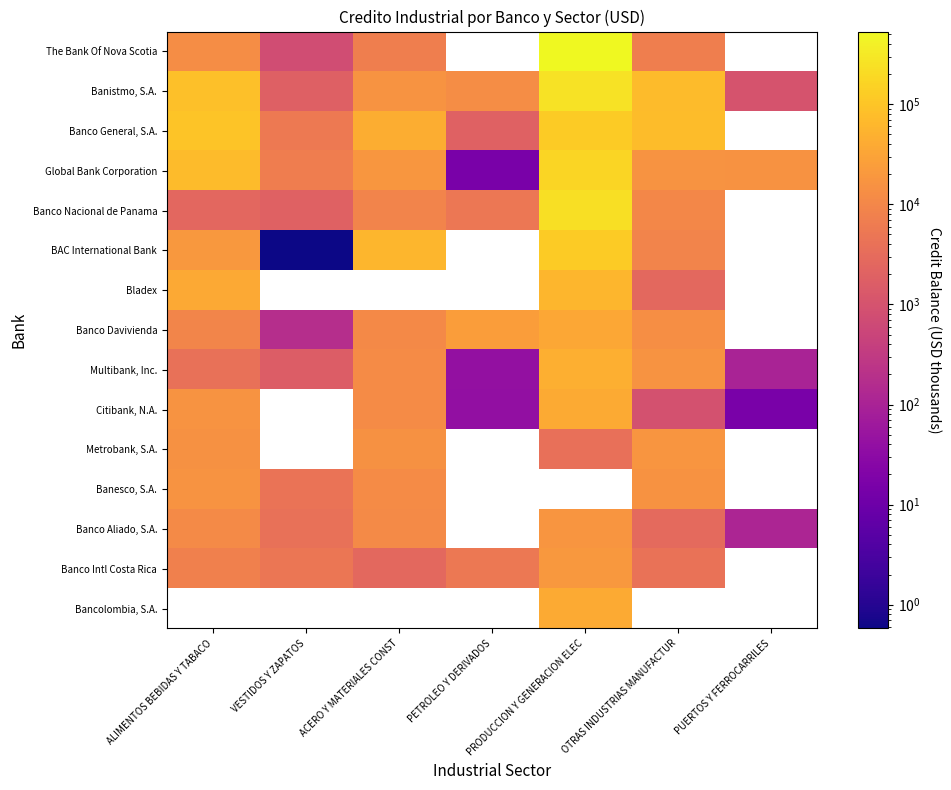

At how many categories does at least one series exceed 359872?

1